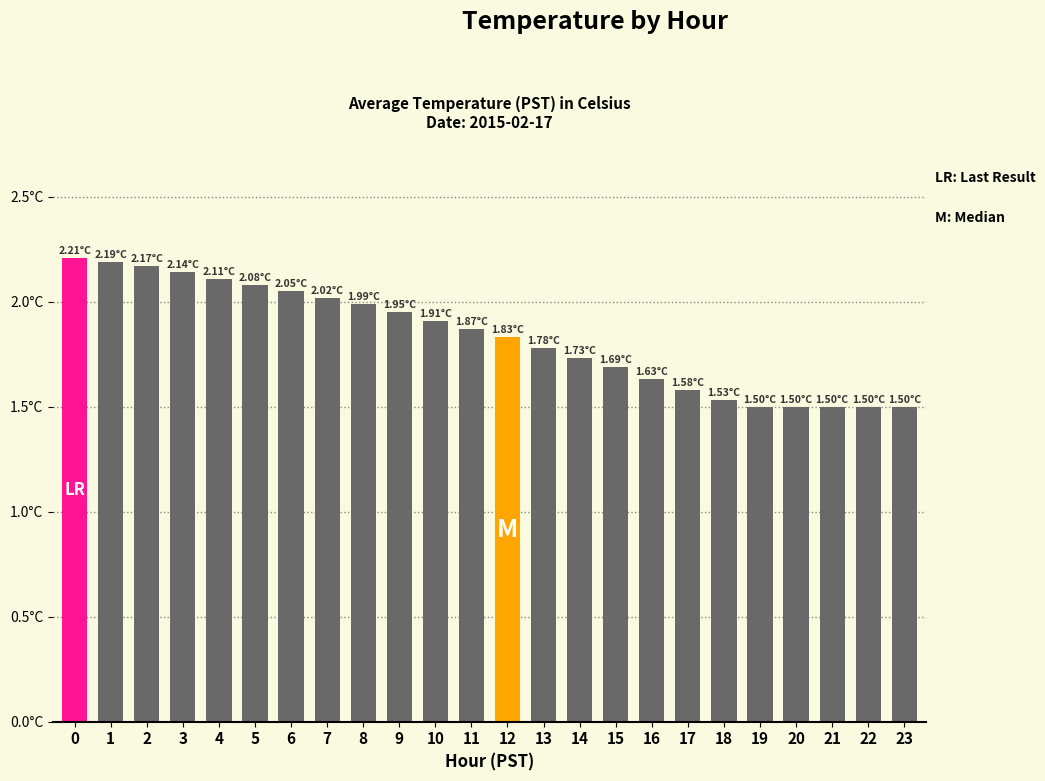

The value at 15 is 1.7. True or false?

True